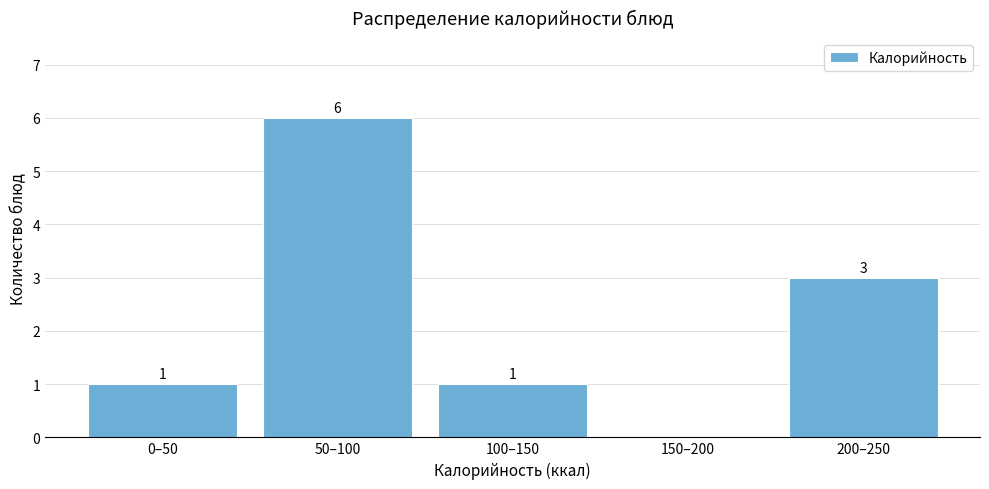

Reading right to left, extract all data points from this chart.

200–250=3	150–200=0	100–150=1	50–100=6	0–50=1